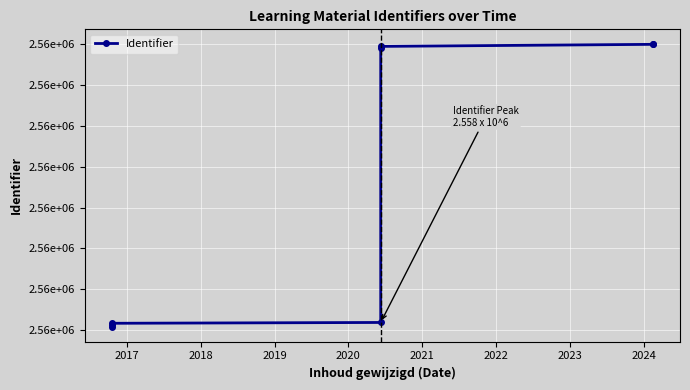

Reading right to left, what are all the values shown in this chart?

2558601	2558599	2558594	2558589	2557919	2557917	2557913	2557907